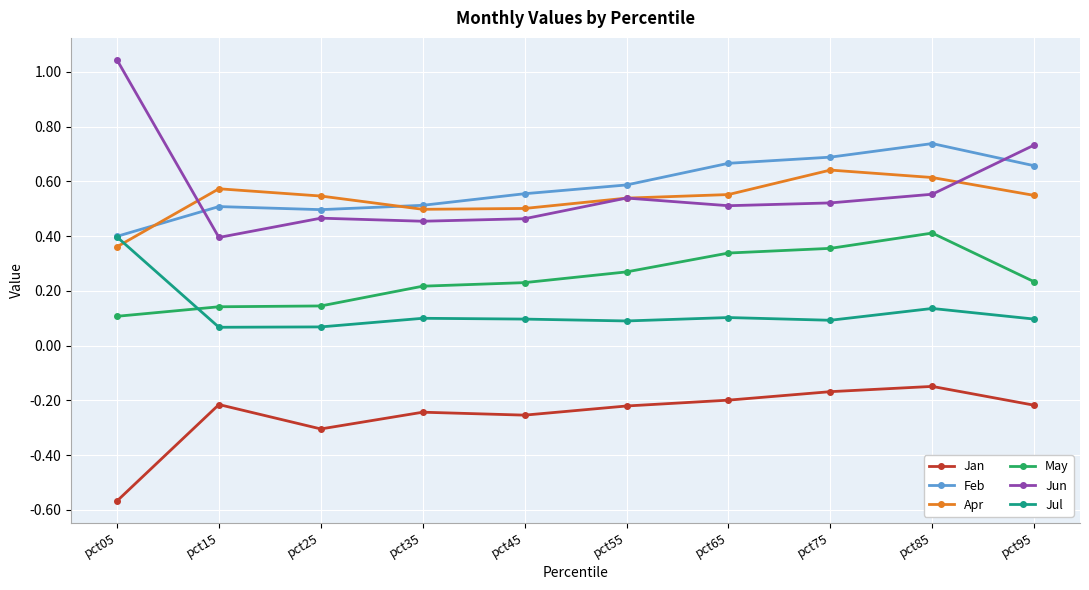

At which category does the chart reach its peak across all series?

pct05